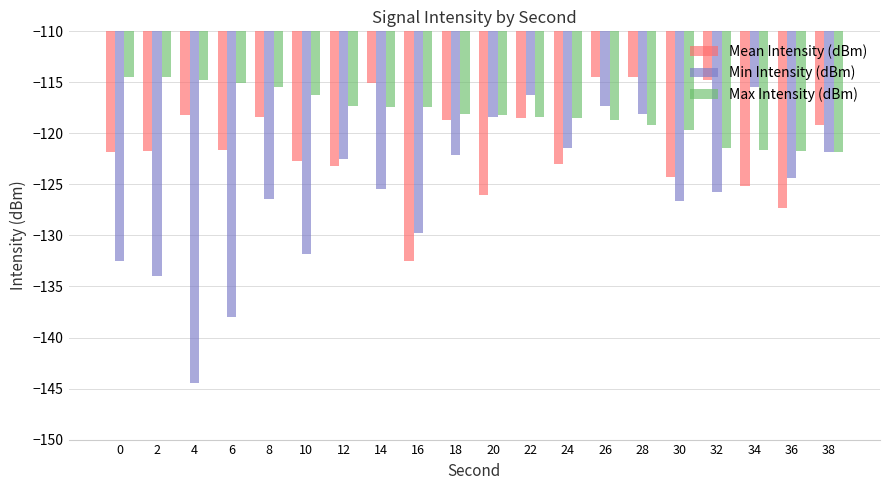

What is the sum of the Min Intensity (dBm) values at 6 and 26?

-255.3